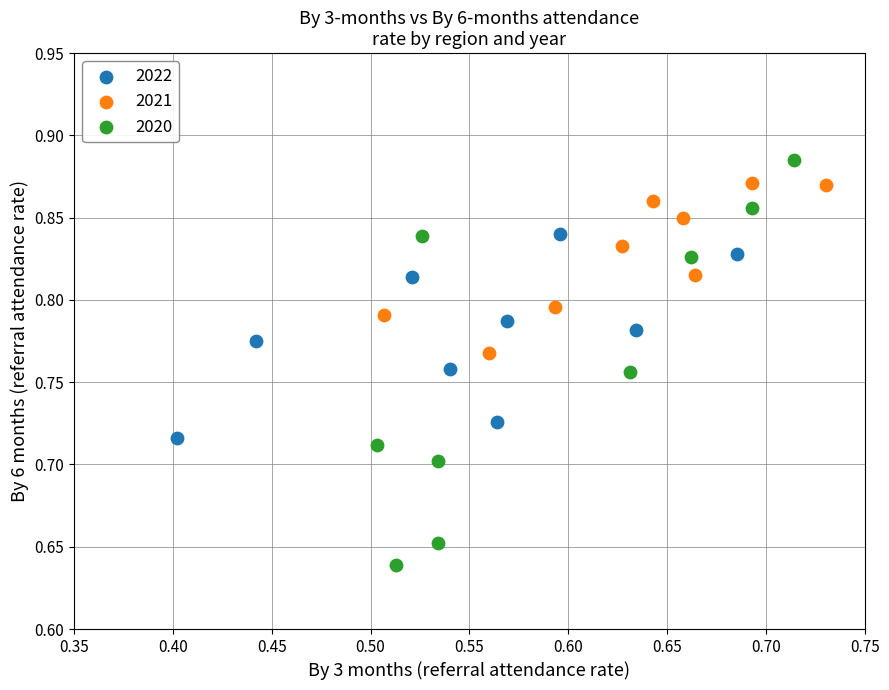

Which series contains the lowest Y value?

2020